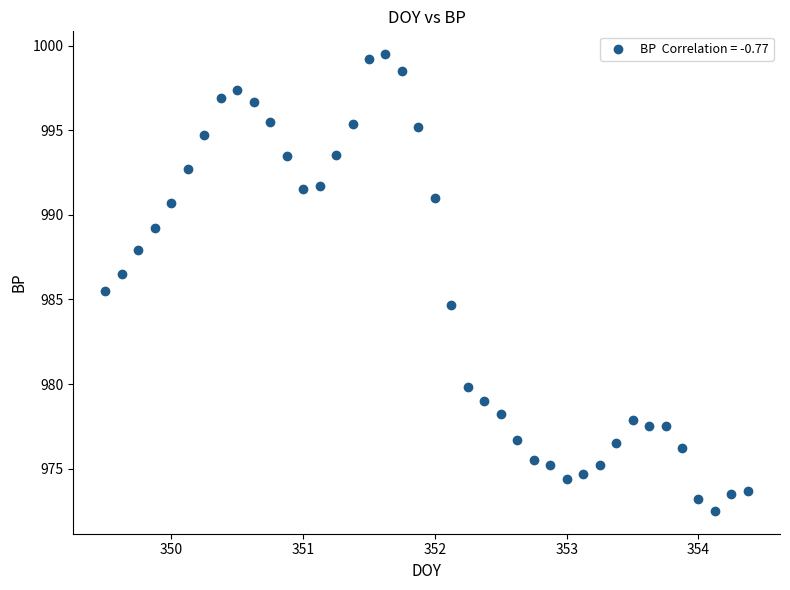

What is the range of Y values (max minus min)?

27.0